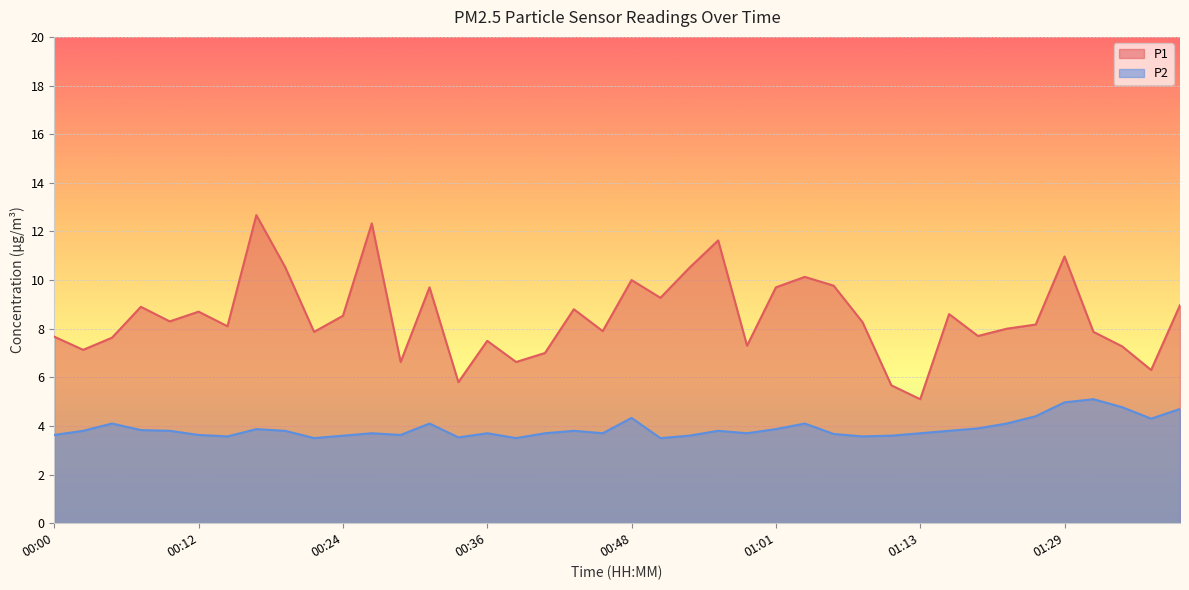

True or false: P1 has more than 2 interior local peaks.

True